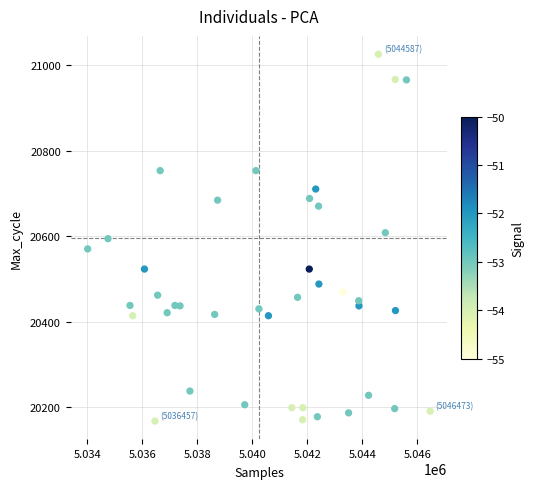

What is the range of X values (max minus min)?

12466